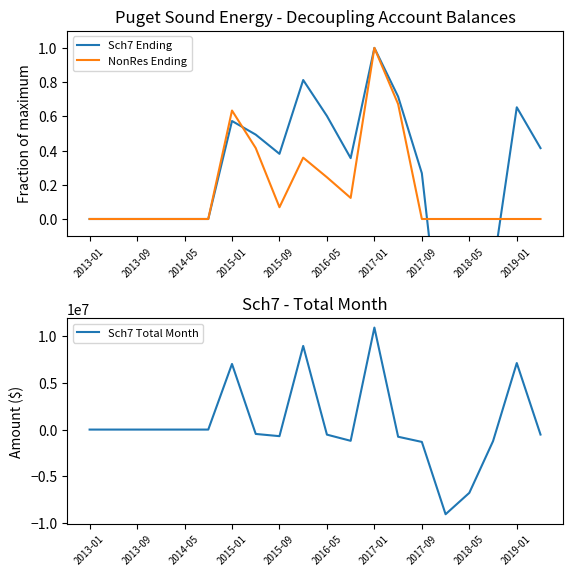

How many lines are shown in the chart?

3